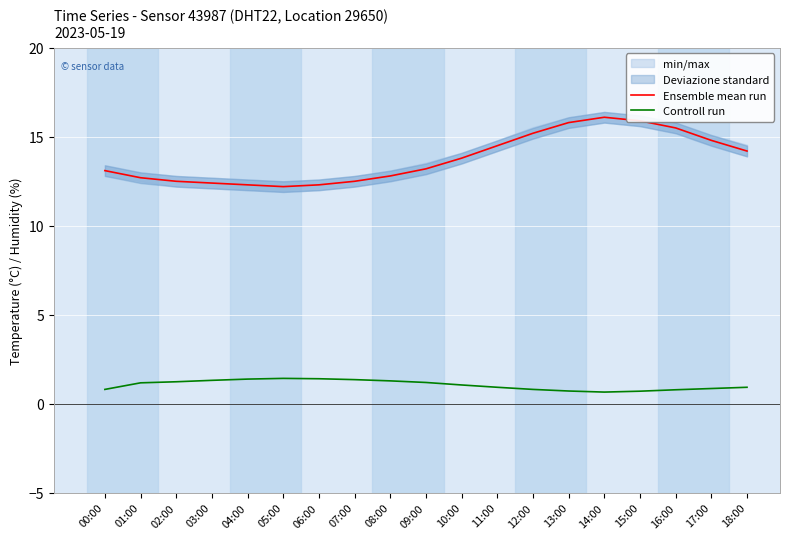

What is the value of the Controll run point at the 10th from the left?

1.2